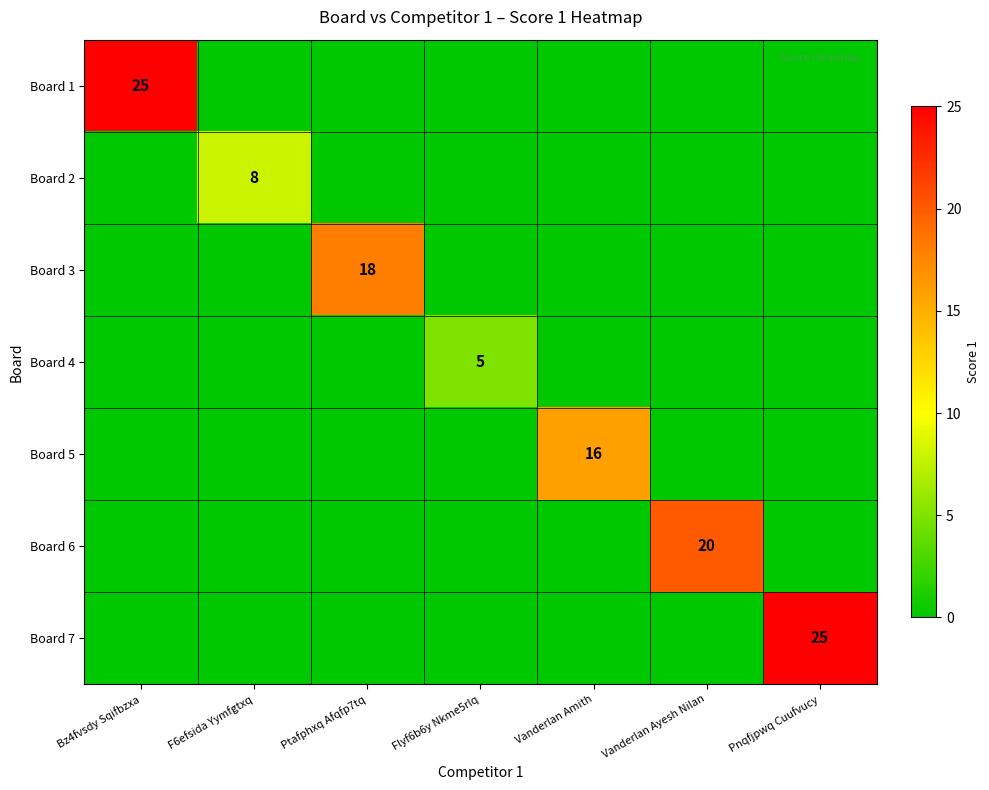

The value of Board 2 at F6efsida Yymfgtxq is 8. True or false?

True